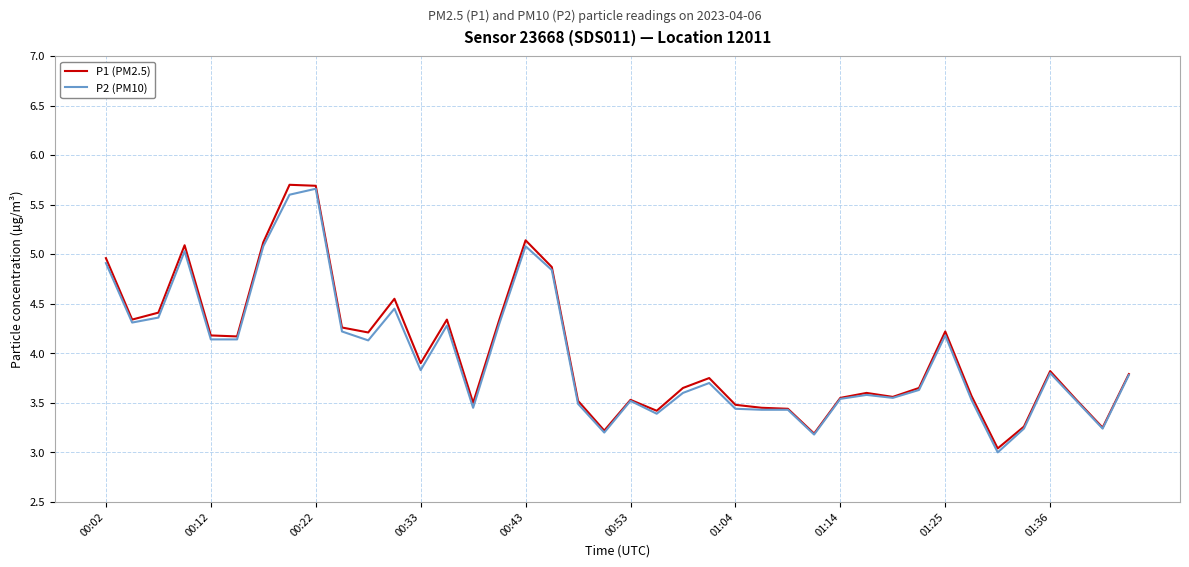

Does the chart display data point markers on the line(s)?

No